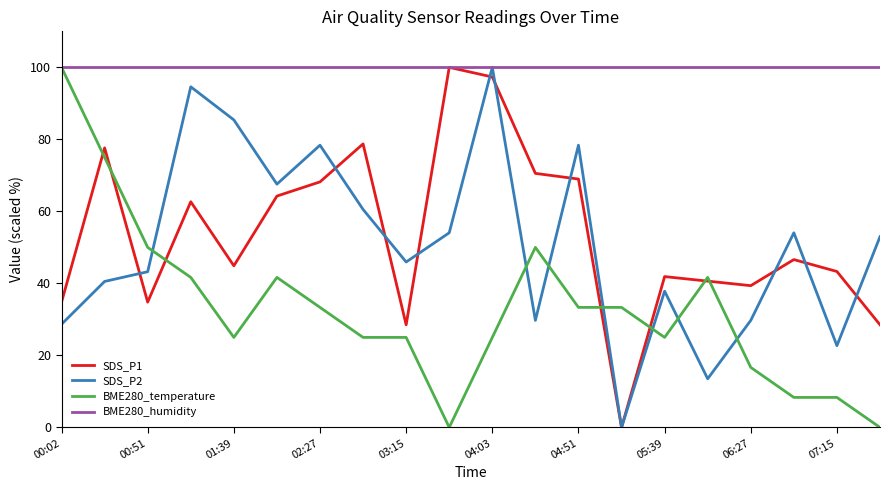

Reading right to left, what are all the values shown in this chart?

SDS_P1: 28.5	43.3	46.6	39.4	40.6	41.9	0.0	69.0	70.6	97.3	100.0	28.5	78.7	68.2	64.3	44.9	62.7	34.8	77.6	34.8
SDS_P2: 53.0	22.7	54.1	29.7	13.5	37.8	0.0	78.4	29.7	100.0	54.1	45.9	60.5	78.4	67.6	85.4	94.6	43.2	40.5	28.6
BME280_temperature: 0.0	8.3	8.3	16.7	41.7	25.0	33.3	33.3	50.0	25.0	0.0	25.0	25.0	33.3	41.7	25.0	41.7	50.0	75.0	100.0
BME280_humidity: 100.0	100.0	100.0	100.0	100.0	100.0	100.0	100.0	100.0	100.0	100.0	100.0	100.0	100.0	100.0	100.0	100.0	100.0	100.0	100.0